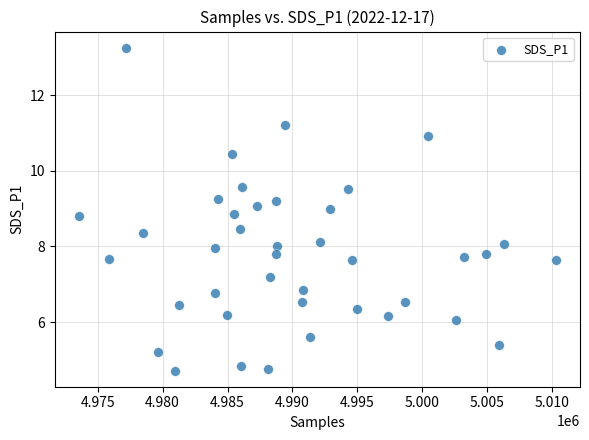

What is the range of X values (max minus min)?

36752.0